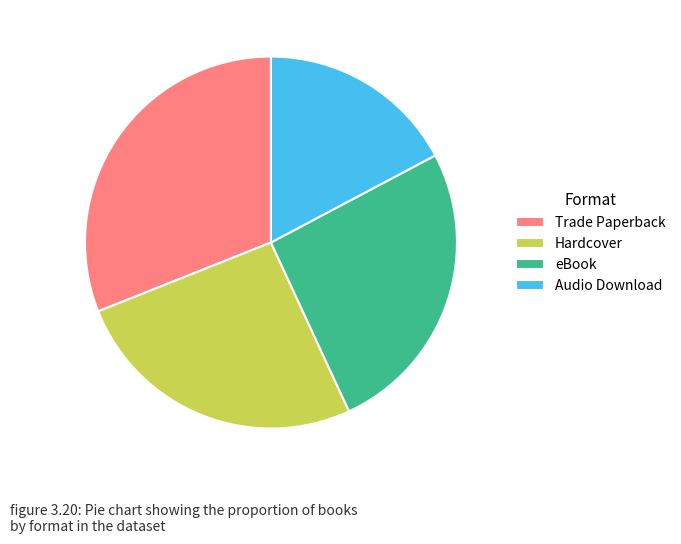

Is it true that eBook is 26% of the pie?

True